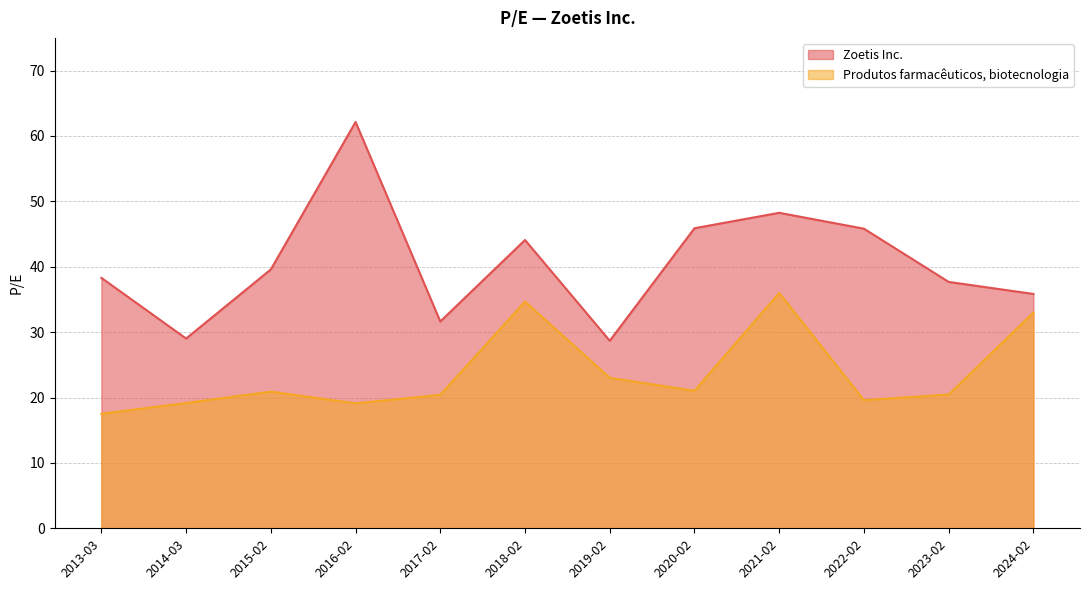

What is the difference between the second highest and minimum values in the Produtos farmacêuticos, biotecnologia line series?

17.2